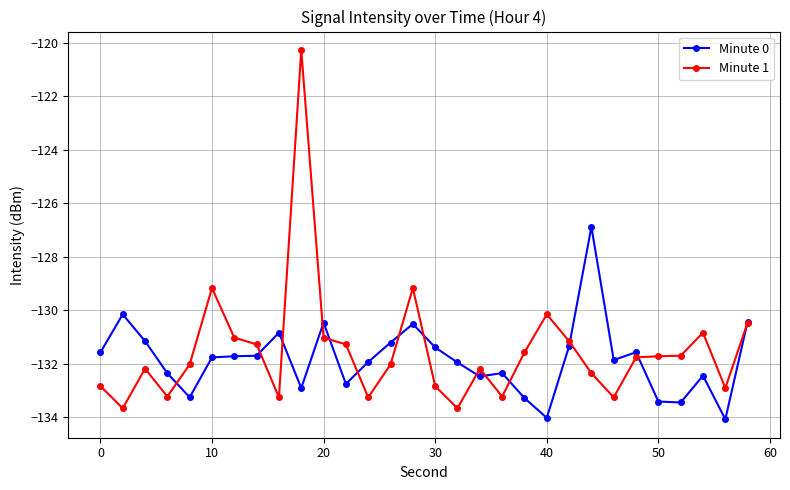

Which series has the largest total across all categories?

Minute 1